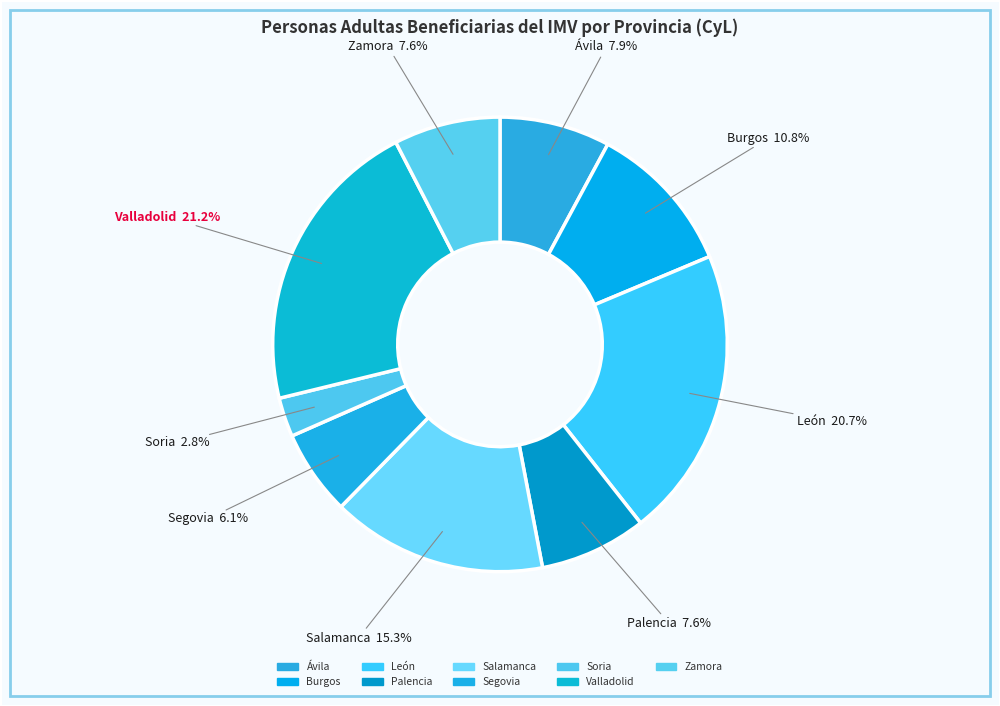

How many slices are in this pie chart?

9